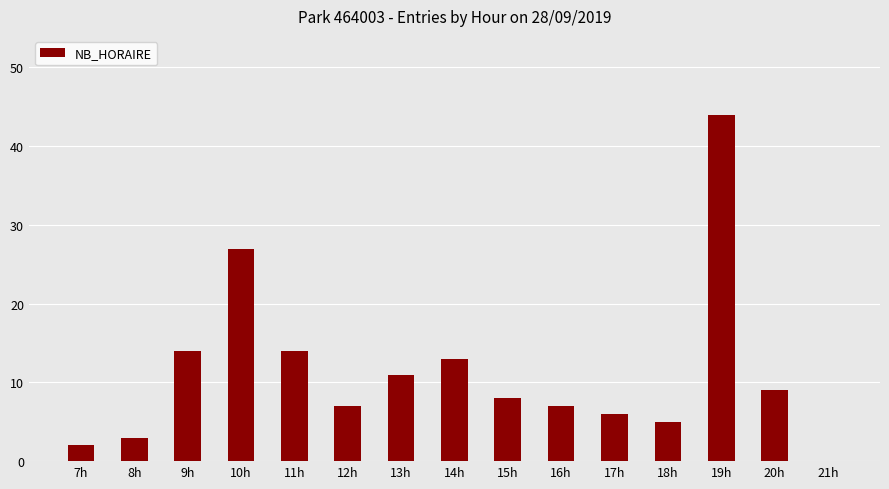

At which label does the data first exceed 8?

9h